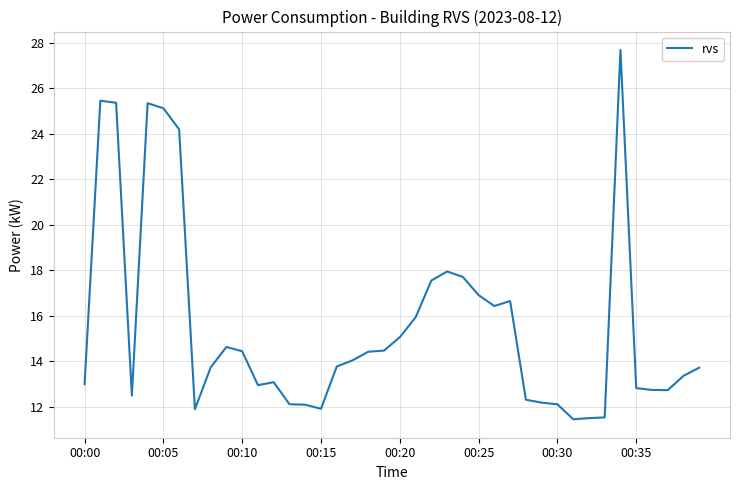

What is the smallest value displayed?

11.4